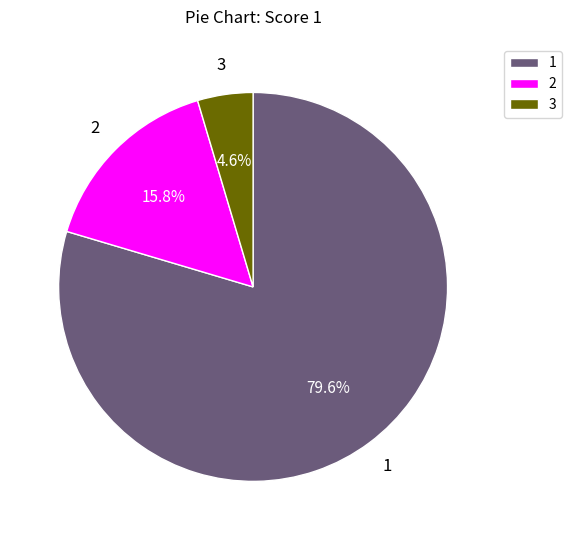

How many slices are in this pie chart?

3